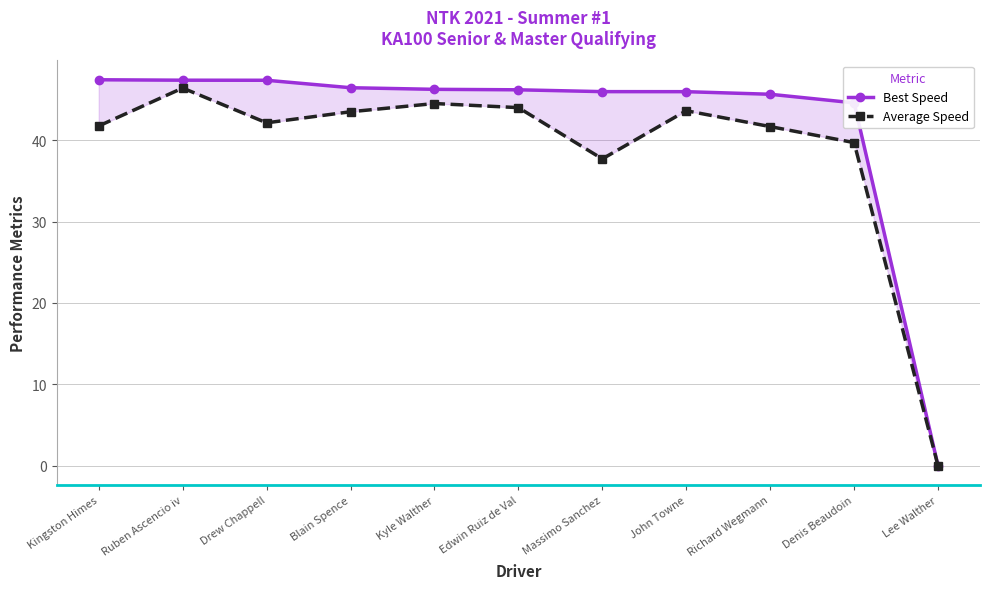

Reading left to right, extract all data points from this chart.

Best Speed: Kingston Himes=47.4	Ruben Ascencio iv=47.4	Drew Chappell=47.4	Blain Spence=46.4	Kyle Walther=46.2	Edwin Ruiz de Val=46.2	Massimo Sanchez=46.0	John Towne=46.0	Richard Wegmann=45.6	Denis Beaudoin=44.6	Lee Walther=0.0
Average Speed: Kingston Himes=41.7	Ruben Ascencio iv=46.4	Drew Chappell=42.1	Blain Spence=43.5	Kyle Walther=44.5	Edwin Ruiz de Val=44.0	Massimo Sanchez=37.7	John Towne=43.6	Richard Wegmann=41.7	Denis Beaudoin=39.7	Lee Walther=0.0